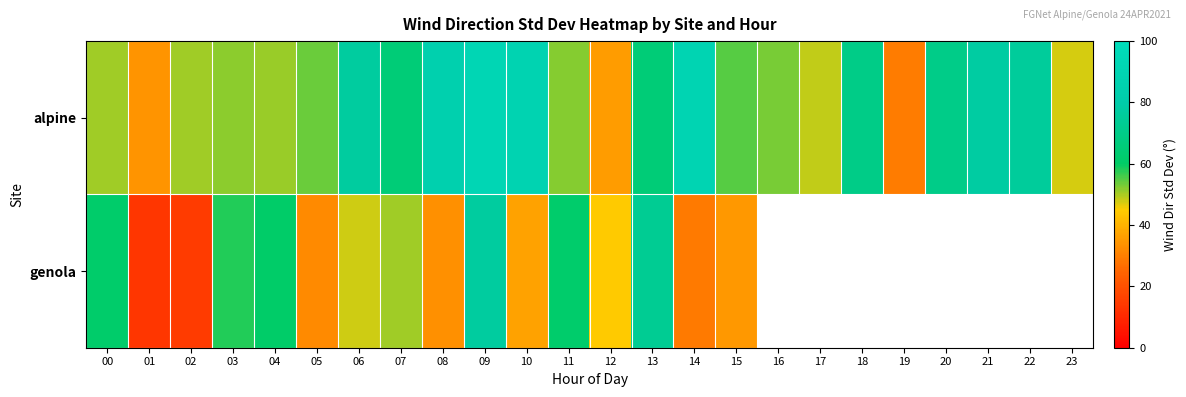

List the labels in order of genola value, smallest first.

01, 02, 14, 05, 08, 15, 10, 12, 06, 07, 03, 04, 00, 11, 13, 09, 16, 17, 18, 19, 20, 21, 22, 23